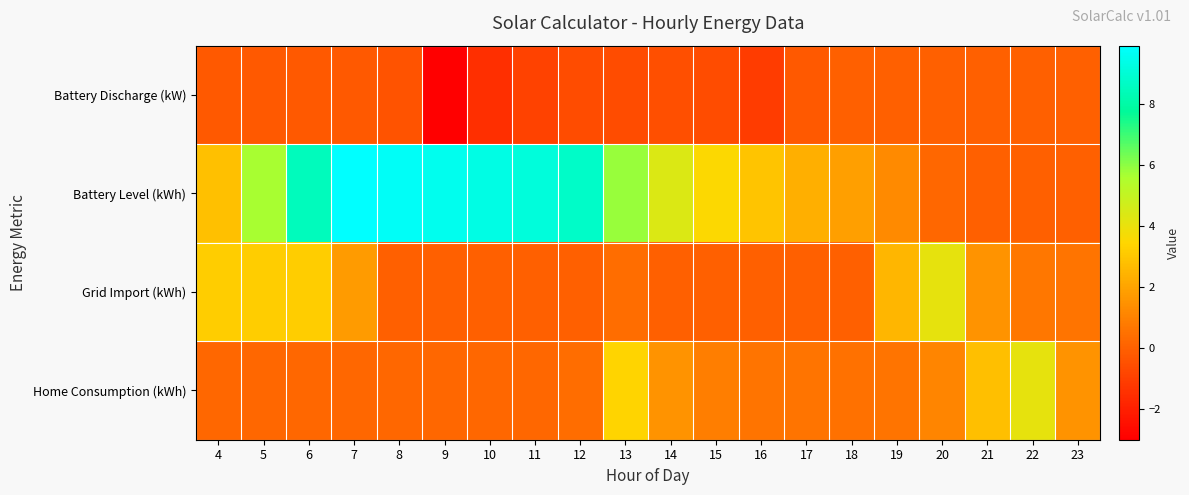

At how many categories does at least one series exceed 4?

12